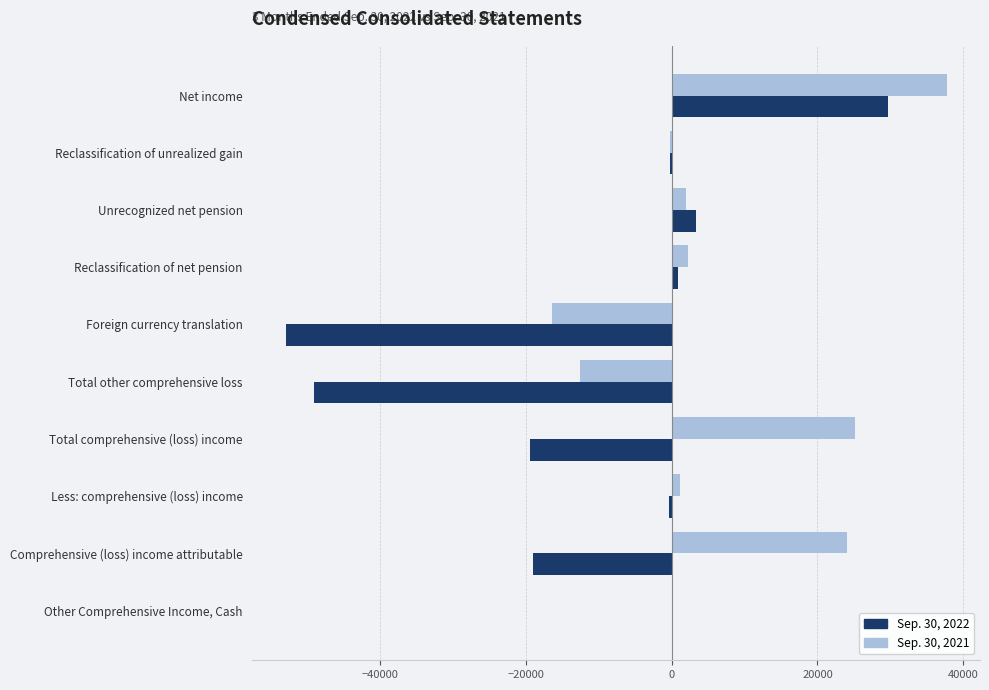

Which series has the largest total across all categories?

Sep. 30, 2021